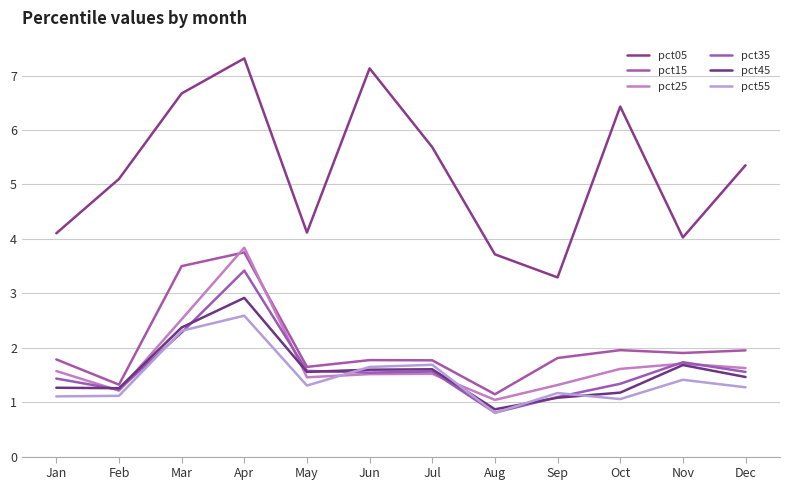

How many lines are shown in the chart?

6